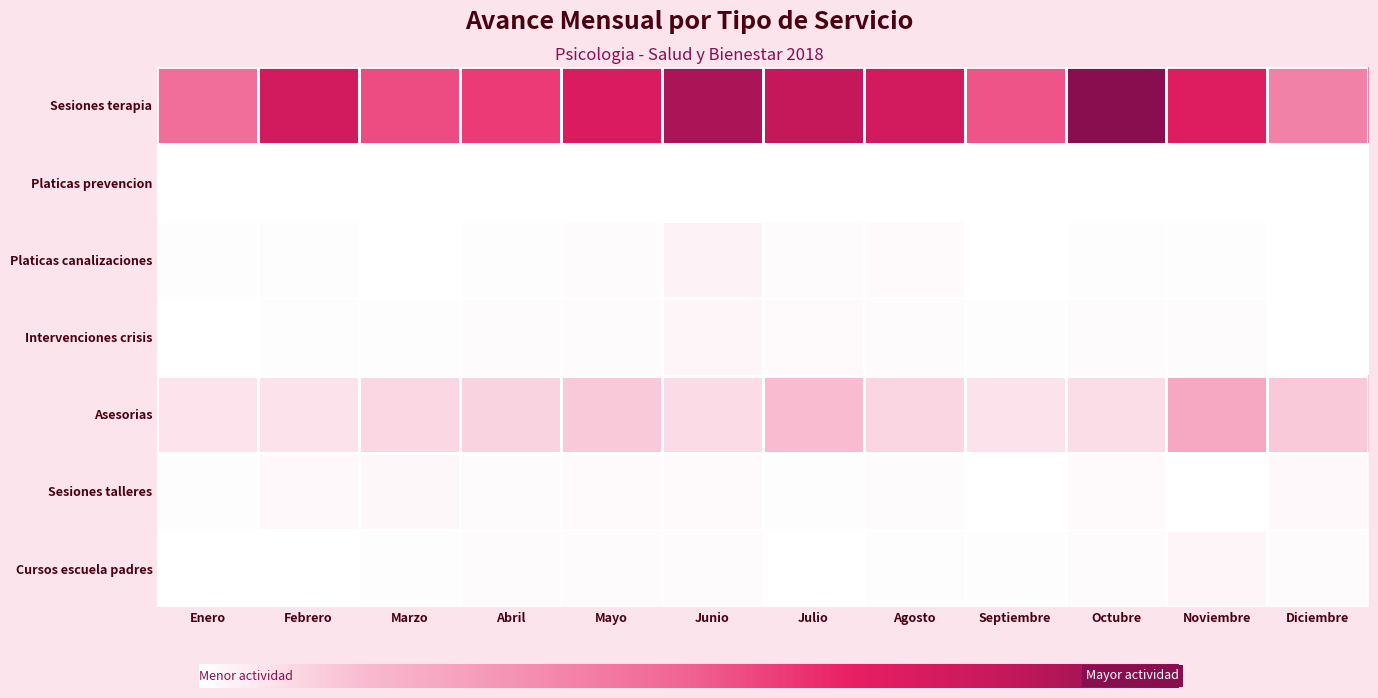

Rank the series by their maximum value, from lowest to highest.

Platicas prevencion, Sesiones talleres, Intervenciones crisis, Cursos escuela padres, Platicas canalizaciones, Asesorias, Sesiones terapia